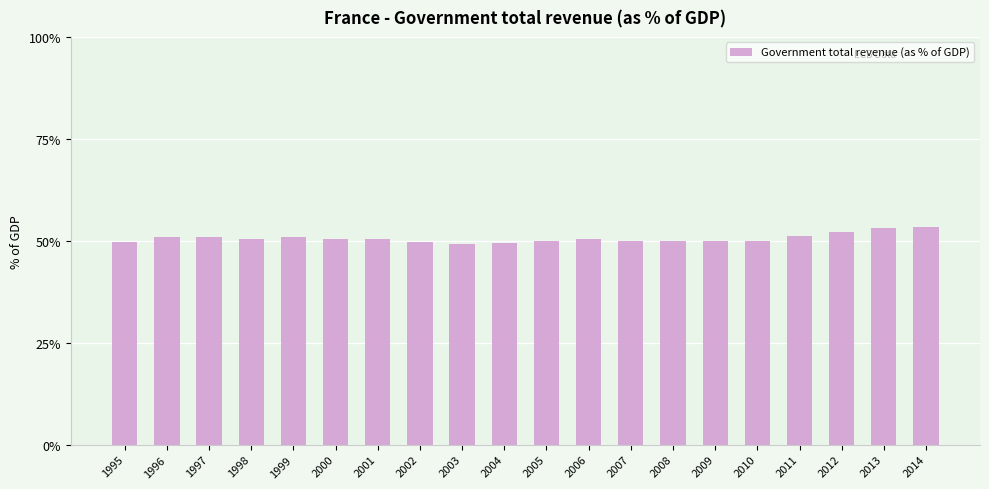

Count the number of categories in the chart.

20